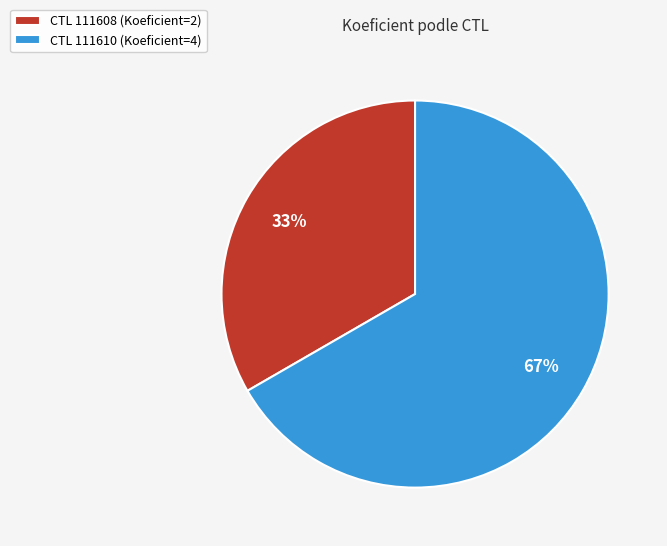

Which category accounts for the majority?

CTL 111610 (Koeficient=4)